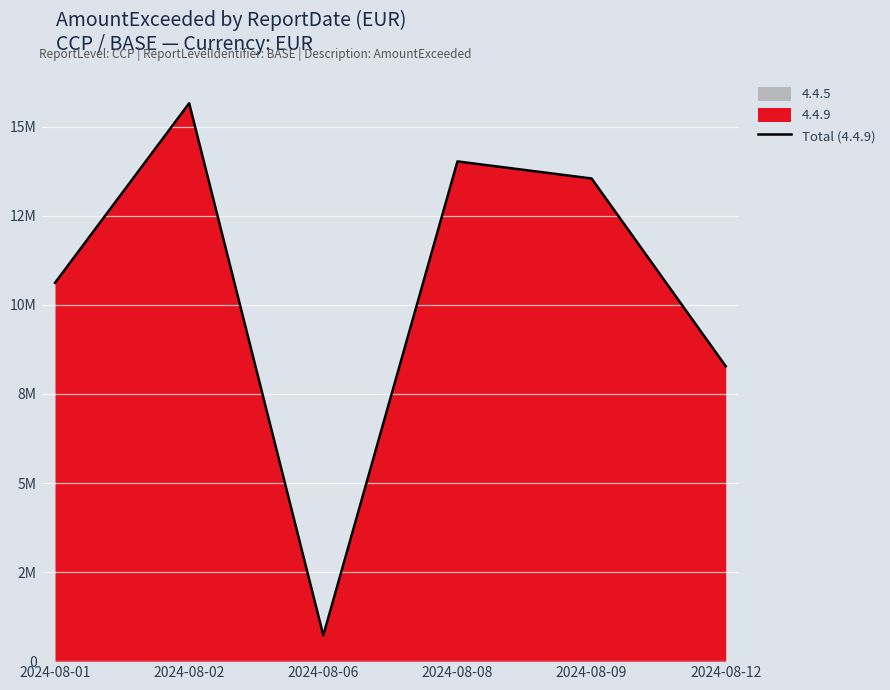

Is it true that the value at 2024-08-09 is 13549919.4?

True